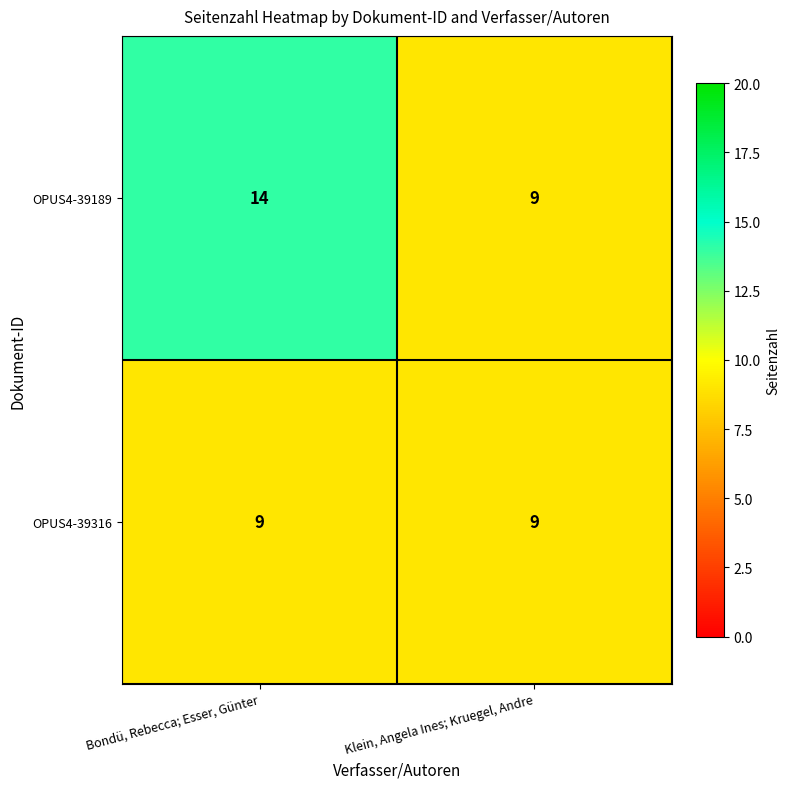

Which series changed the most between Bondü, Rebecca; Esser, Günter and Klein, Angela Ines; Kruegel, Andre?

OPUS4-39189